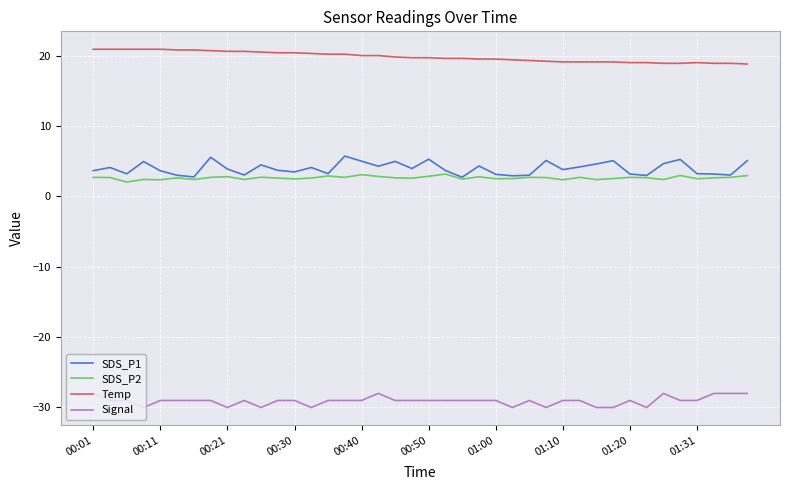

What is the highest value of the Temp series?

20.9